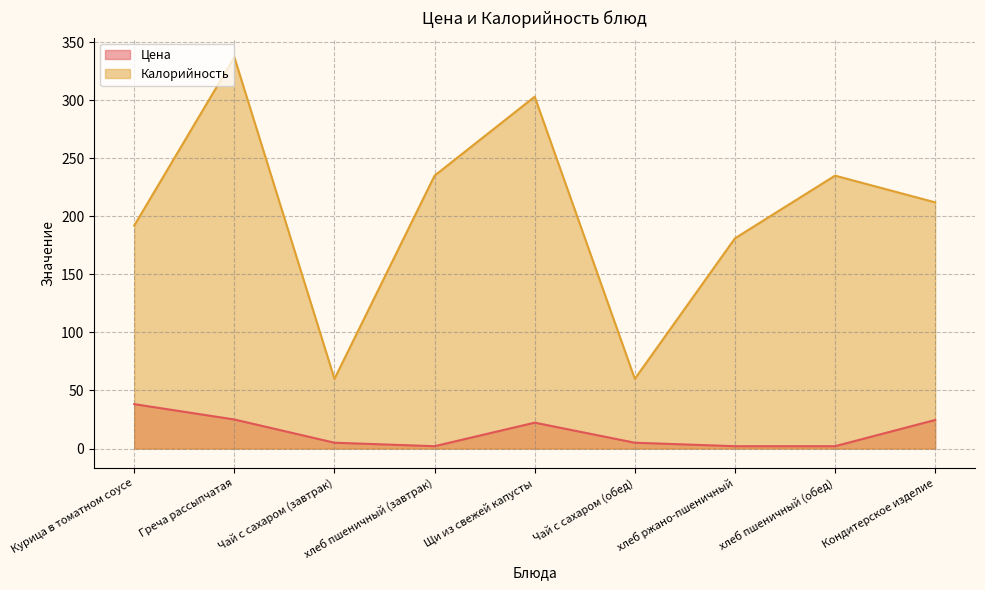

Is it true that Цена equals 2.0 at хлеб пшеничный (завтрак)?

True